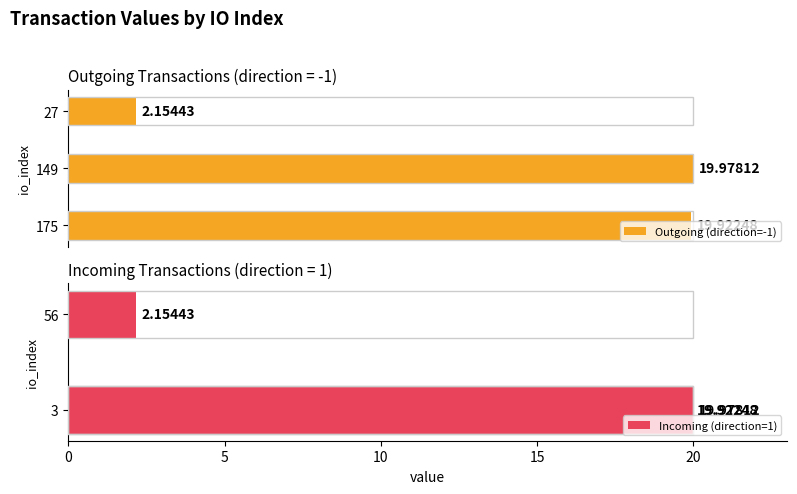

How many bars are there in each group?

2